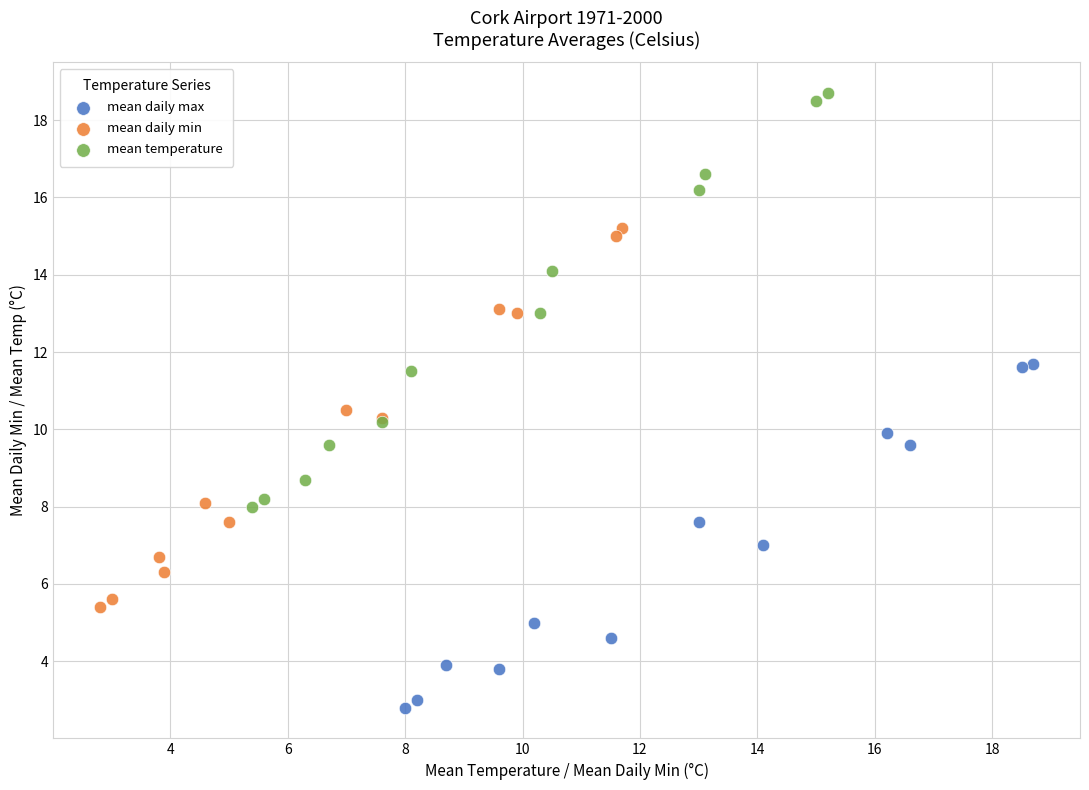

Which series reaches the minimum Y coordinate?

mean daily max